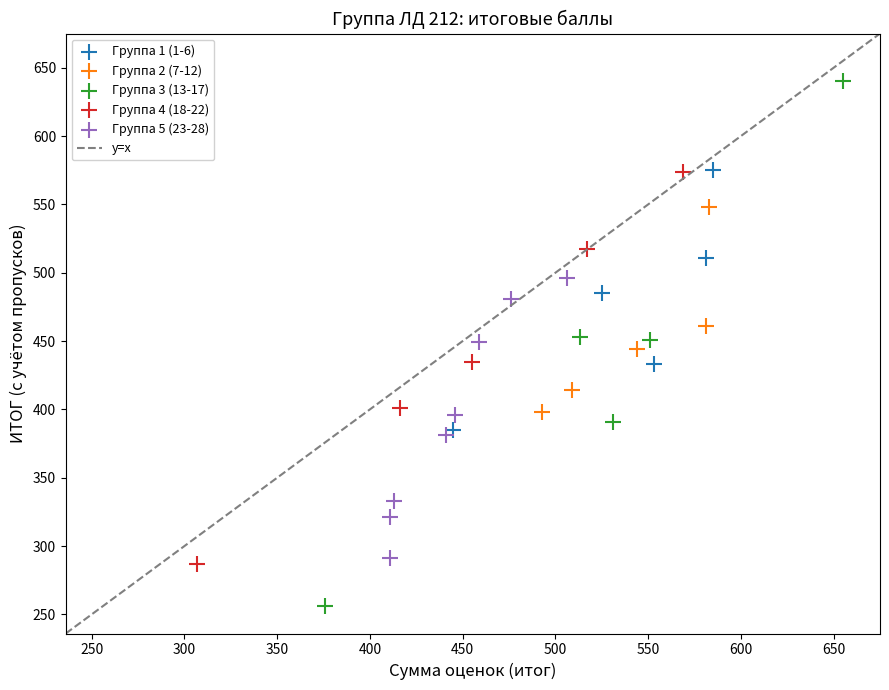

Which series contains the highest Y value?

Группа 3 (13-17)